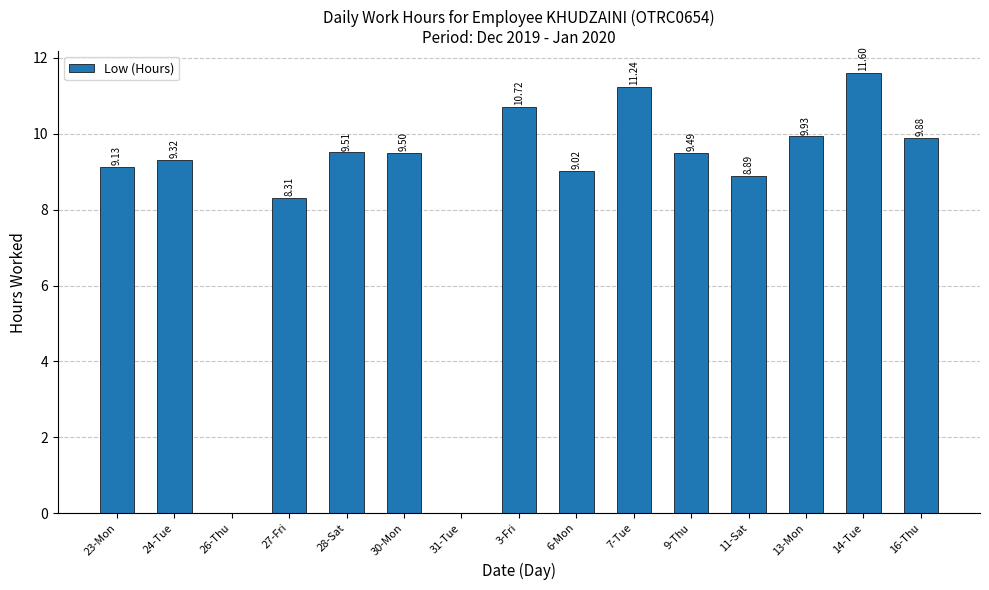

What is the change in value from 6-Mon to 13-Mon?

+0.9